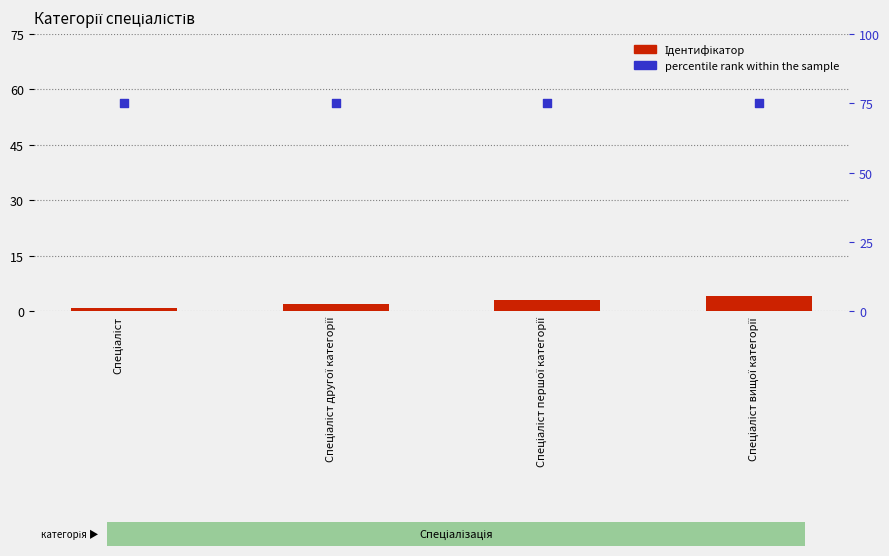

What is the total value across all series at Спеціаліст другої категорії?

77